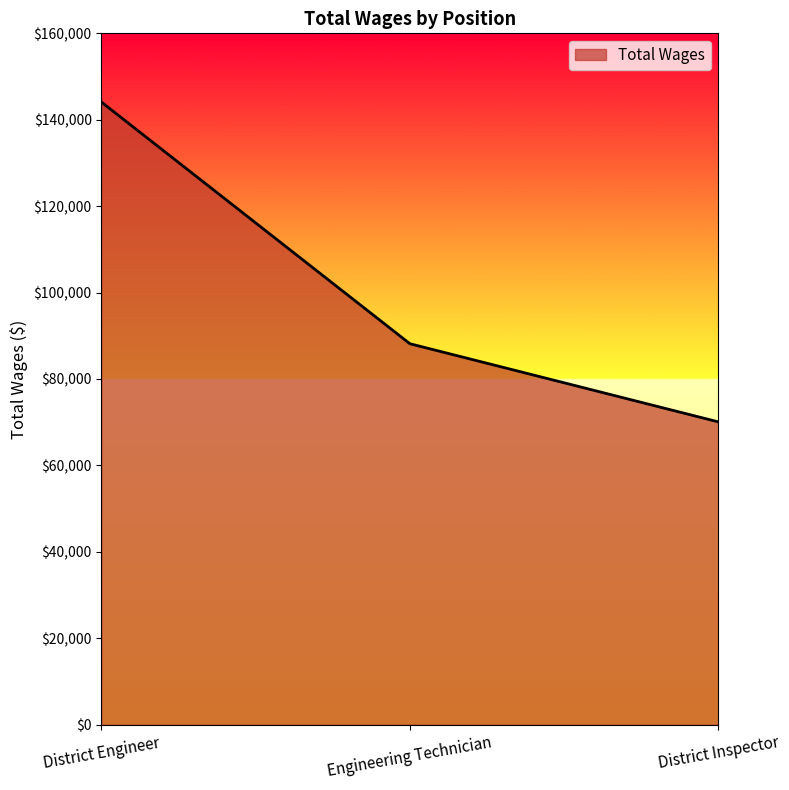

Count the number of categories in the chart.

3